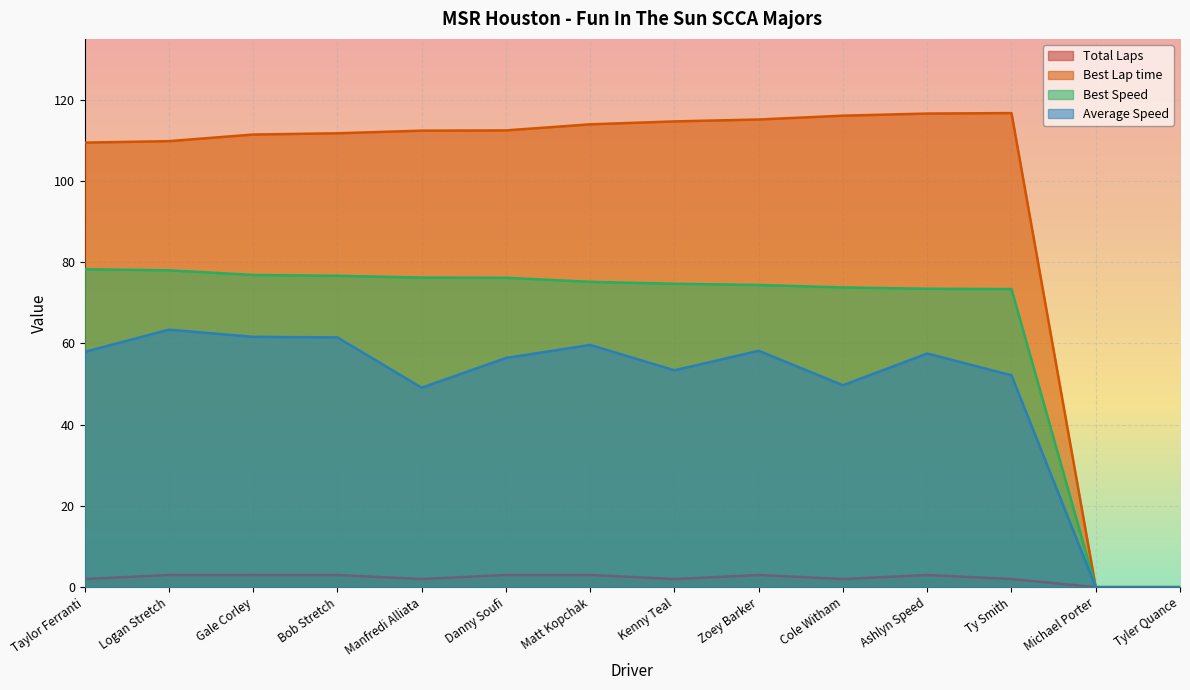

Rank the series by their maximum value, from lowest to highest.

Total Laps, Average Speed, Best Speed, Best Lap time